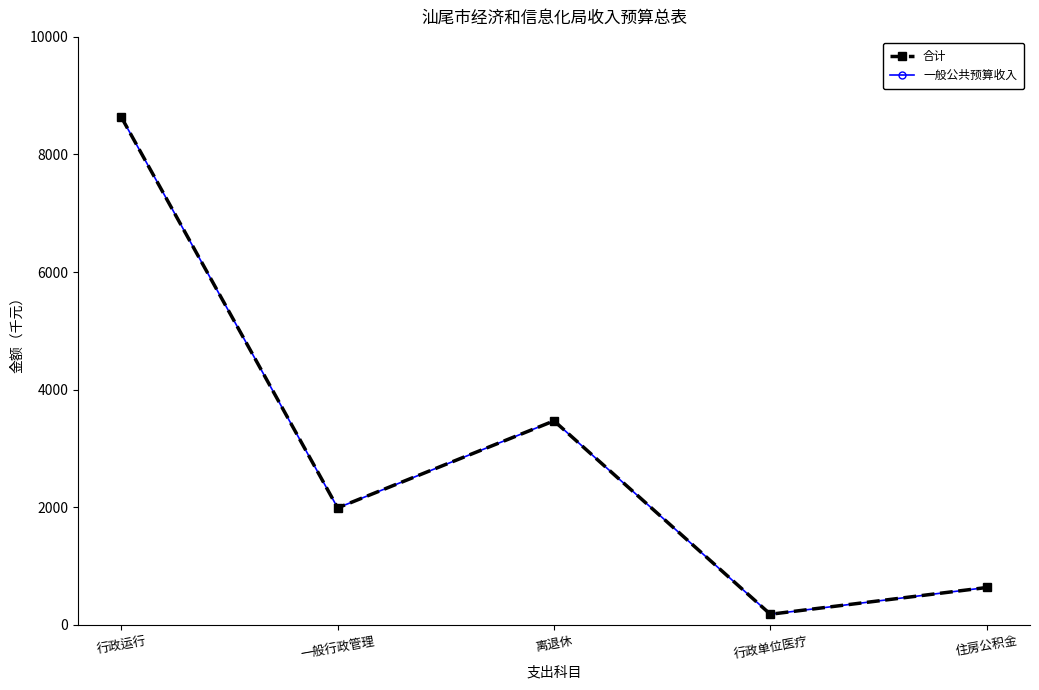

Which category has the lowest value across all series?

行政单位医疗